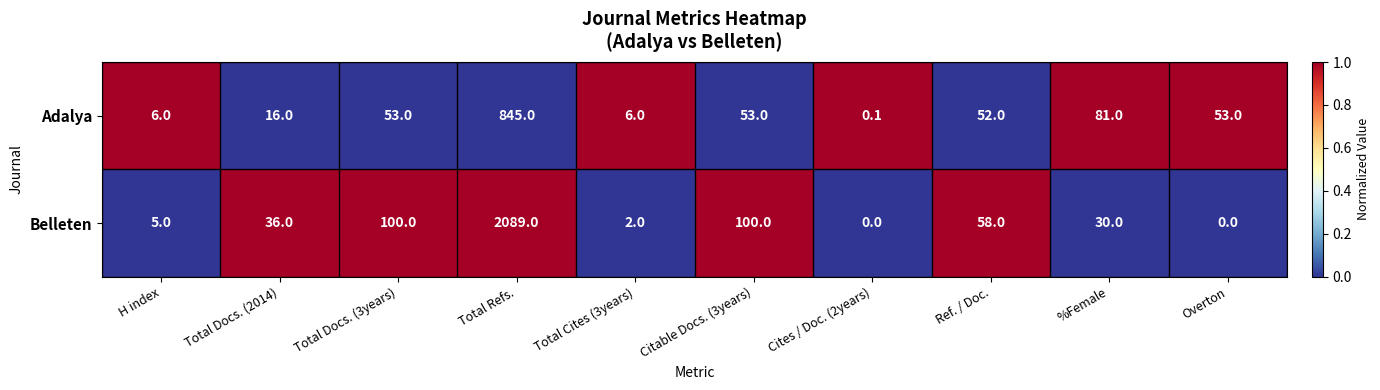

At how many categories does at least one series exceed 0?

10